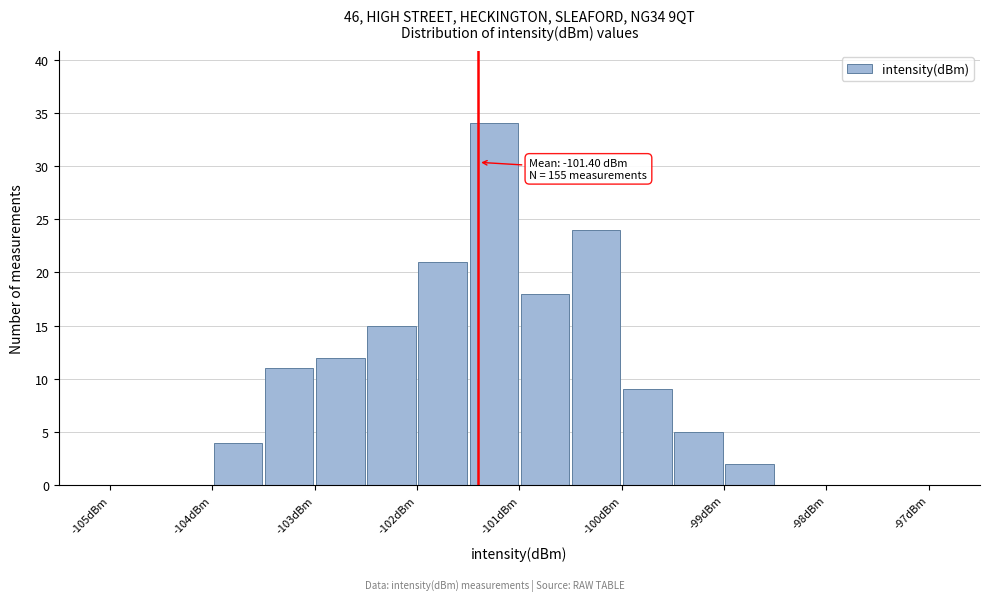

Over which range of the x-axis is the bar tallest?

-101.5 to -101.0